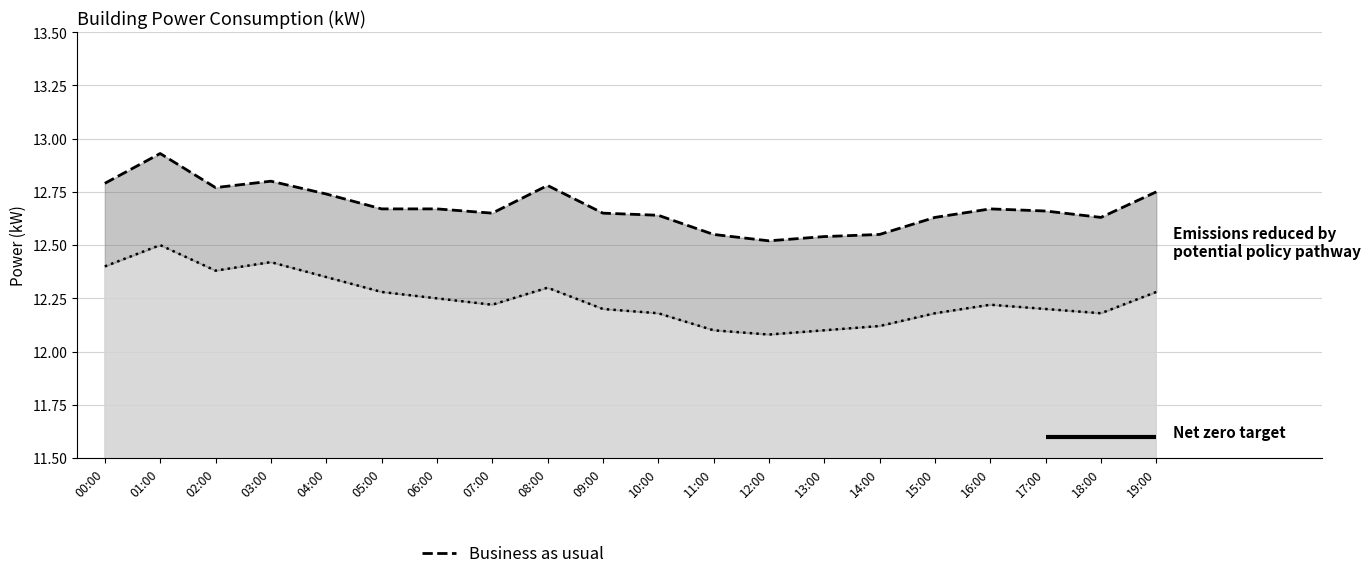

Where is the first local maximum for Policy pathway?

01:00